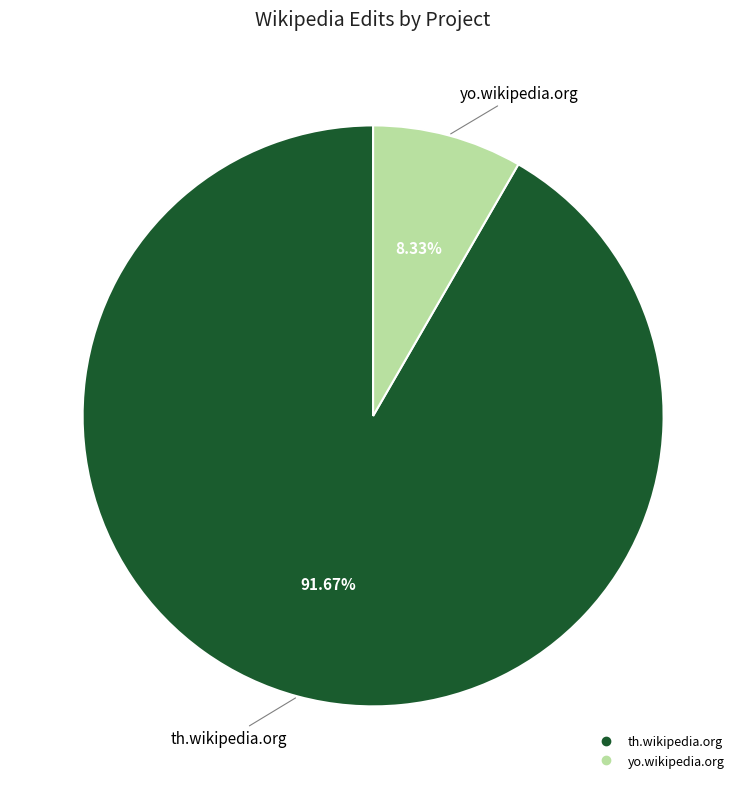

What is the smallest slice in the pie chart?

yo.wikipedia.org